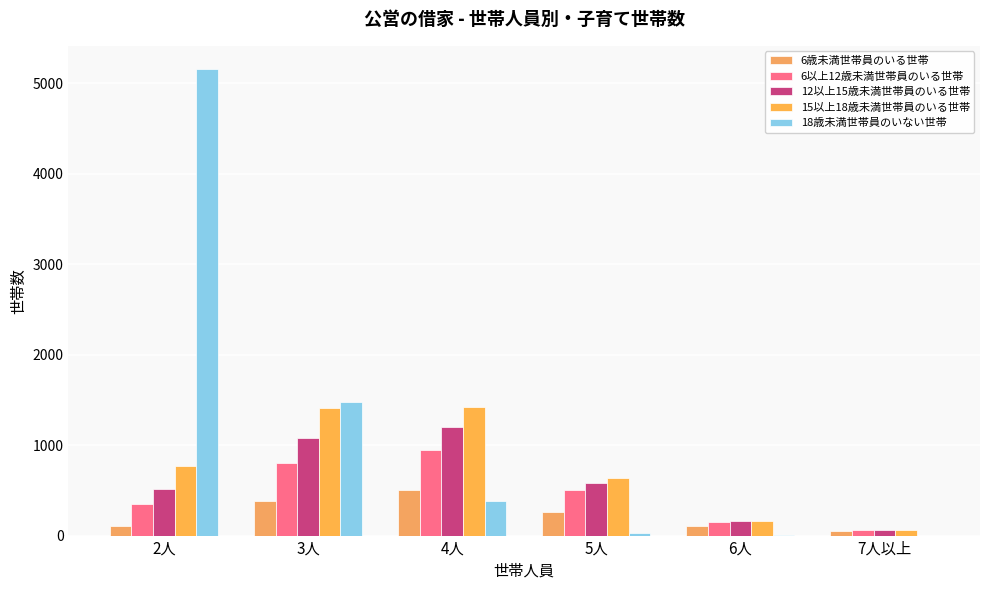

What is the lowest value of the 15以上18歳未満世帯員のいる世帯 series?

62